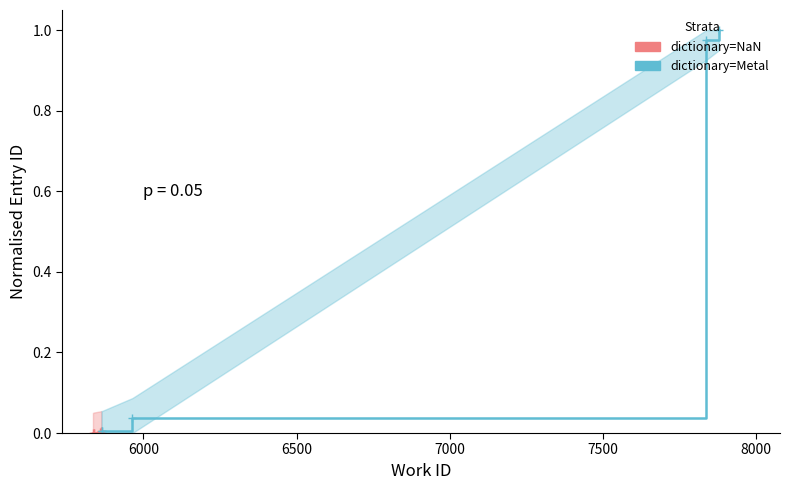

The value of dictionary=NaN at 6500 is 0.0. True or false?

True